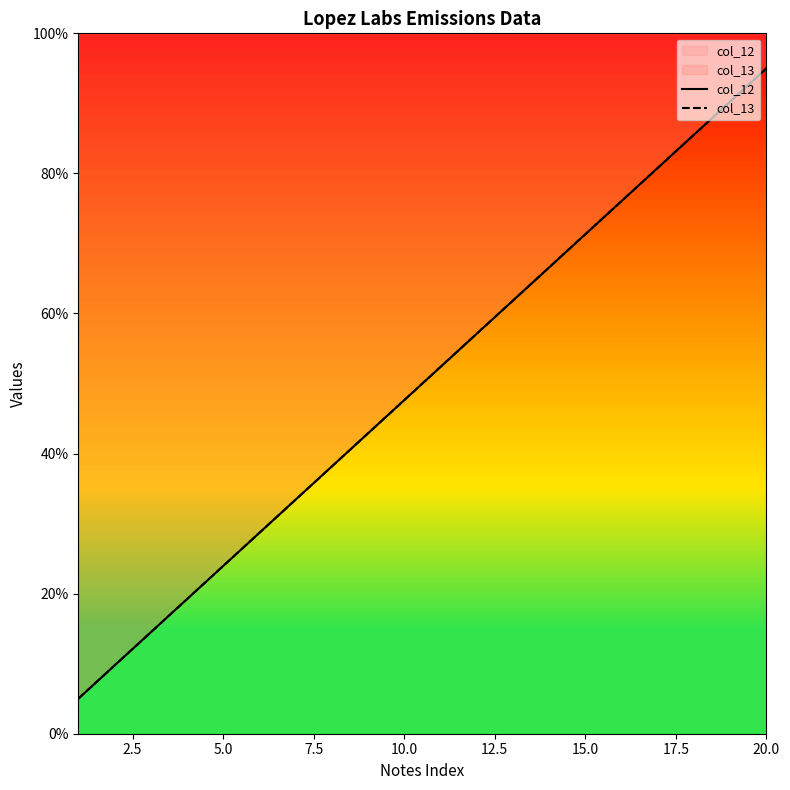

Which series has the largest range (max minus min)?

col_12